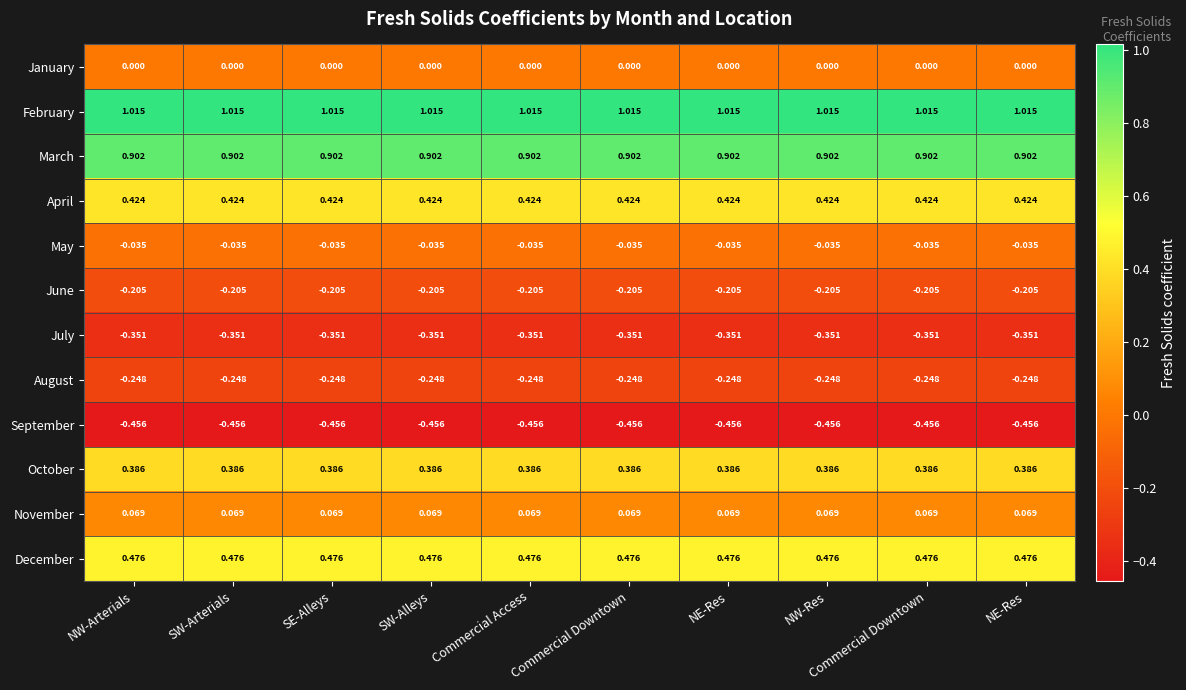

How many data points does each series have?

10